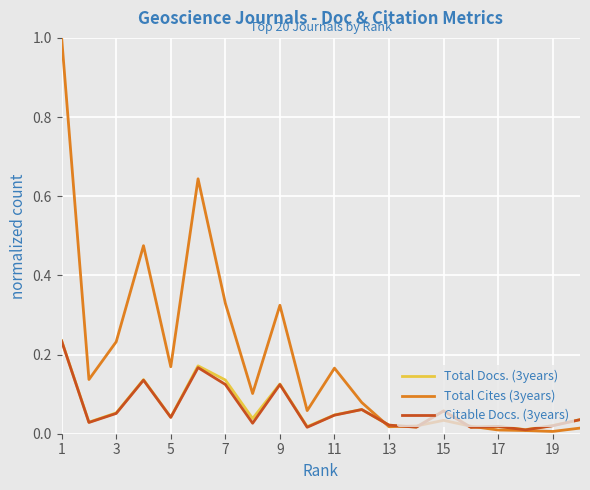

Which series has the largest total across all categories?

Total Cites (3years)